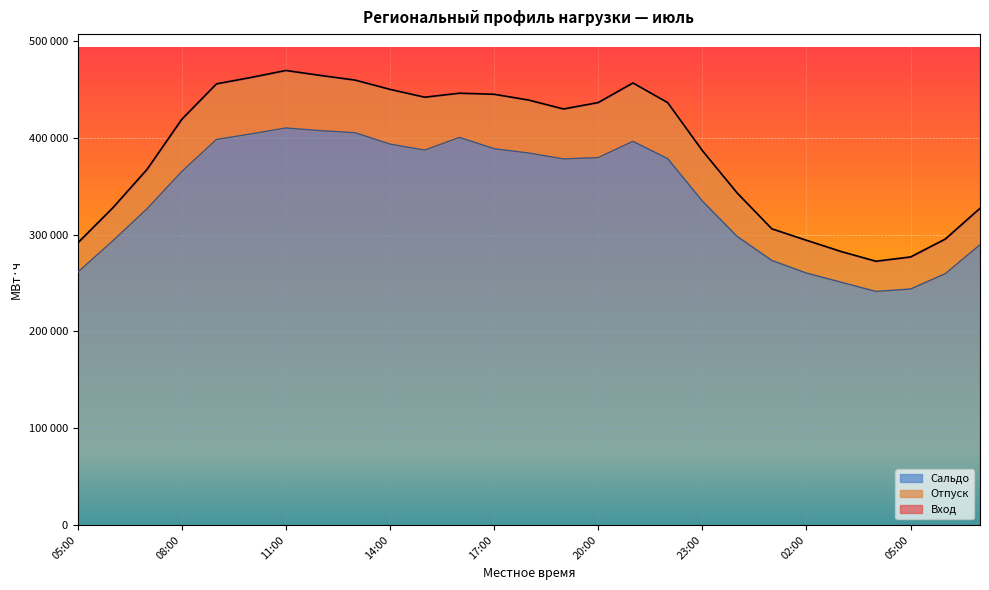

Which series has the largest total across all categories?

Вход